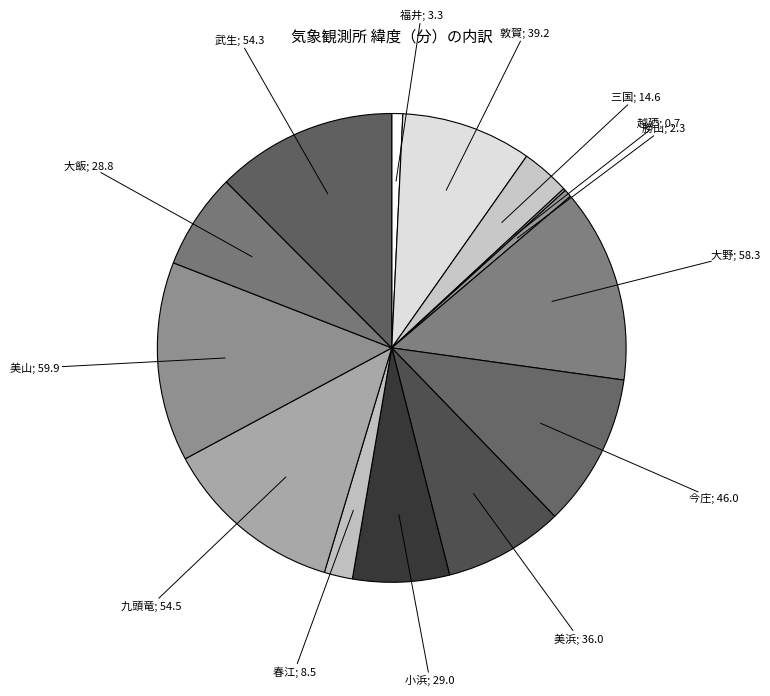

Which category has the smallest portion of the pie?

越廼